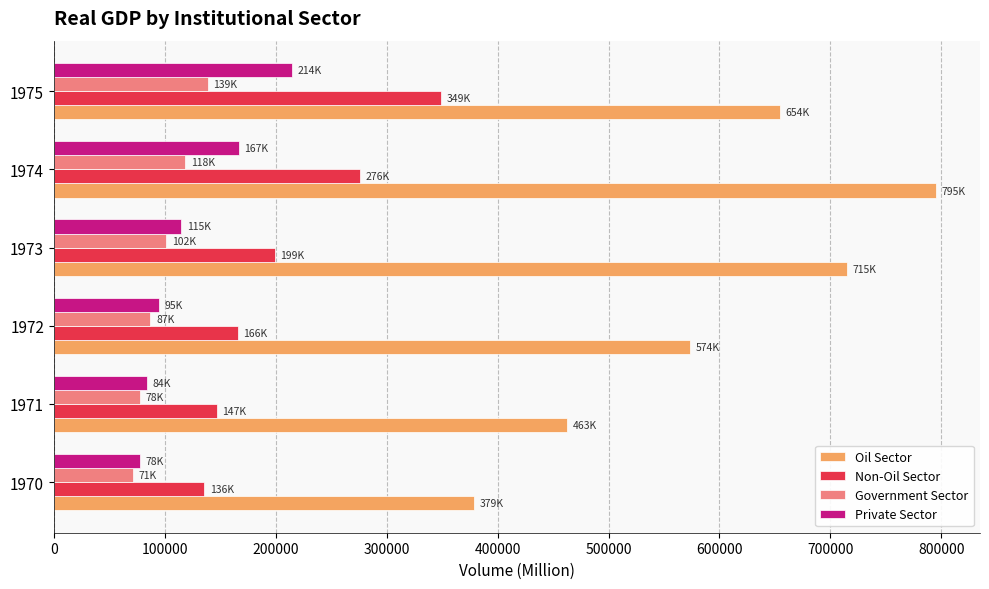

The value of Private Sector at 1975 is 214332.1. True or false?

True